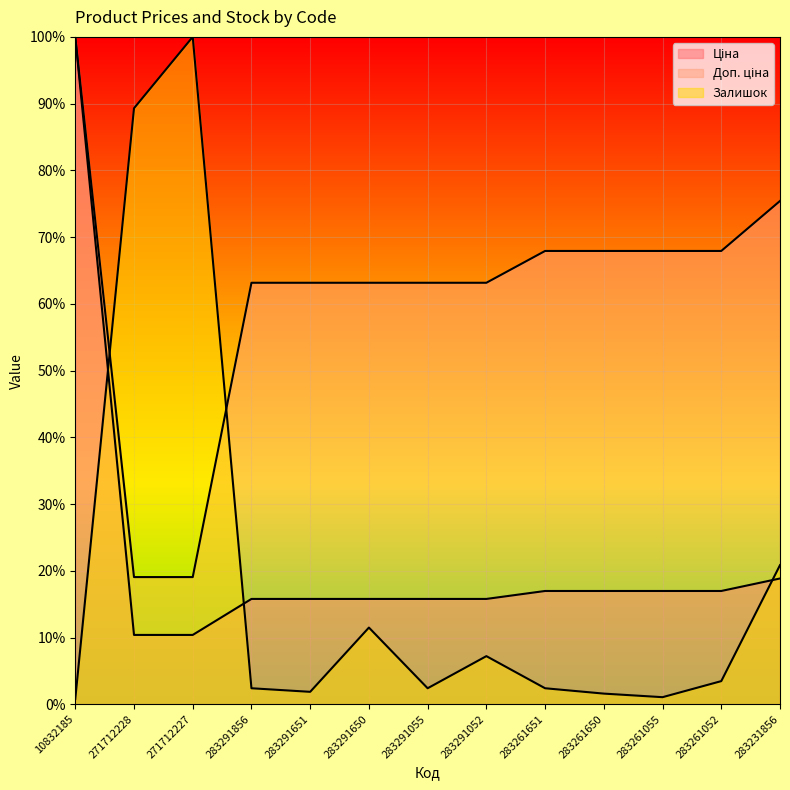

What position from the left is 271712227?

3